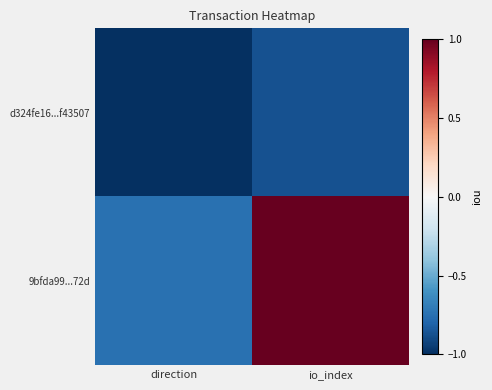

At how many categories does at least one series exceed 0?

1